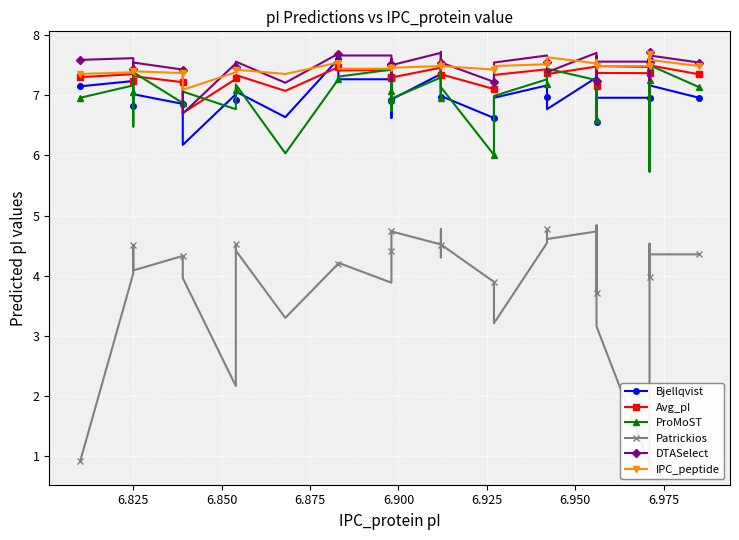

In Avg_pI, how many points are higher than both neighbors (excluding endpoints)?

15